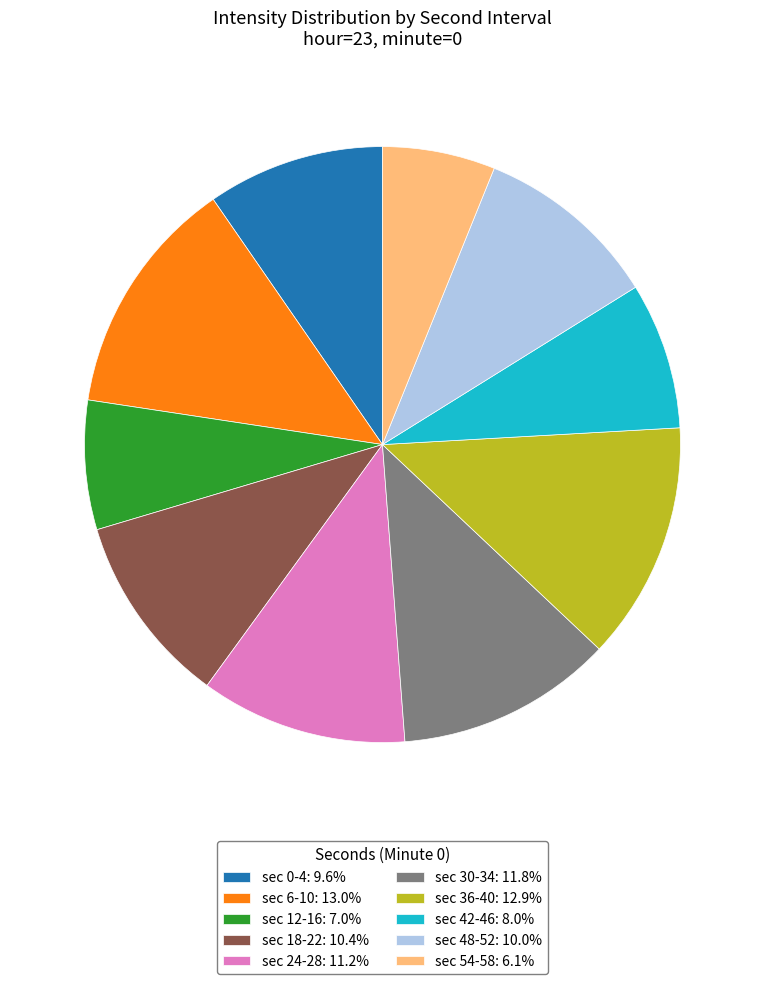

Combined, do sec 48-52: 10.0% and sec 42-46: 8.0% account for over 50%?

No